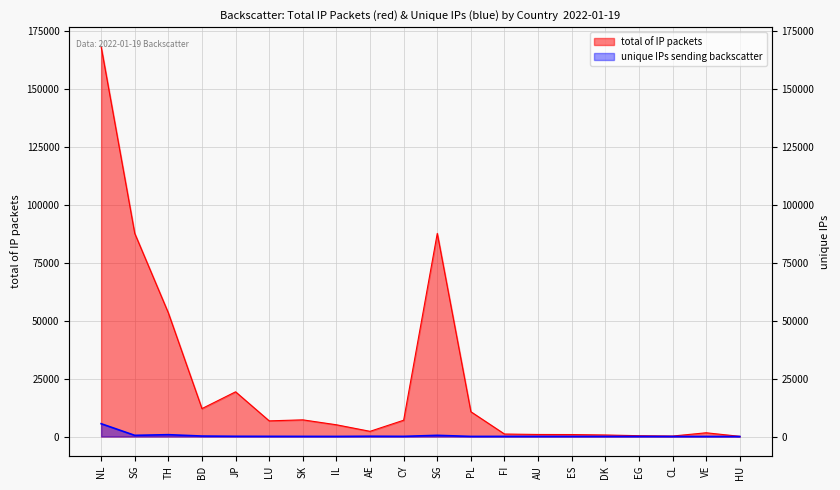

What is the maximum value for unique IPs sending backscatter?

5534